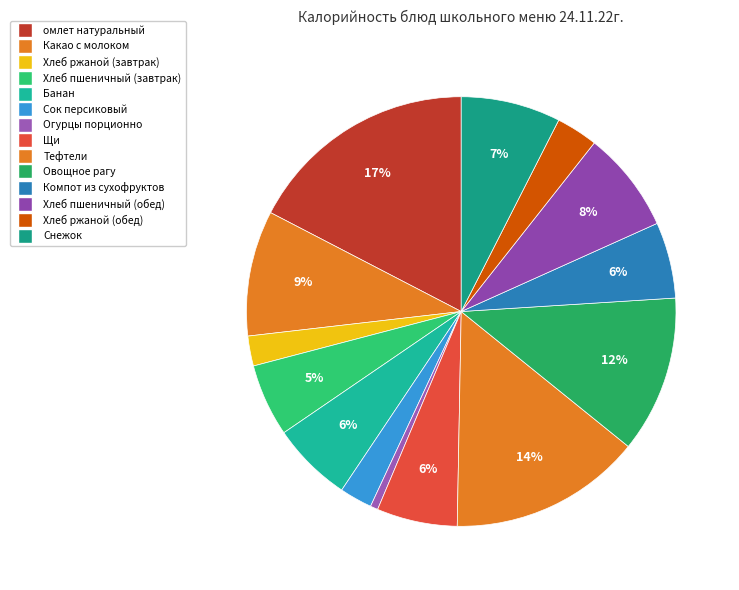

Is Хлеб пшеничный (обед) the majority of the pie?

No